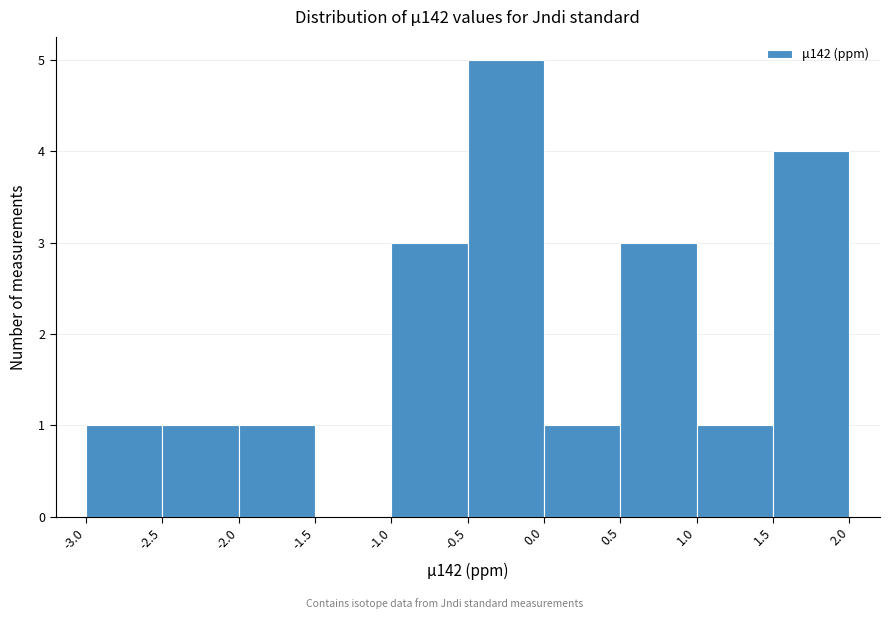

Reading left to right, list every bar in this chart as the range it spans on the x-axis followed by its height. The values are not printed on the chart, so give them approximately, as read against the axis.

-3.0 to -2.5: 1
-2.5 to -2.0: 1
-2.0 to -1.5: 1
-1.5 to -1.0: 0
-1.0 to -0.5: 3
-0.5 to 0.0: 5
0.0 to 0.5: 1
0.5 to 1.0: 3
1.0 to 1.5: 1
1.5 to 2.0: 4